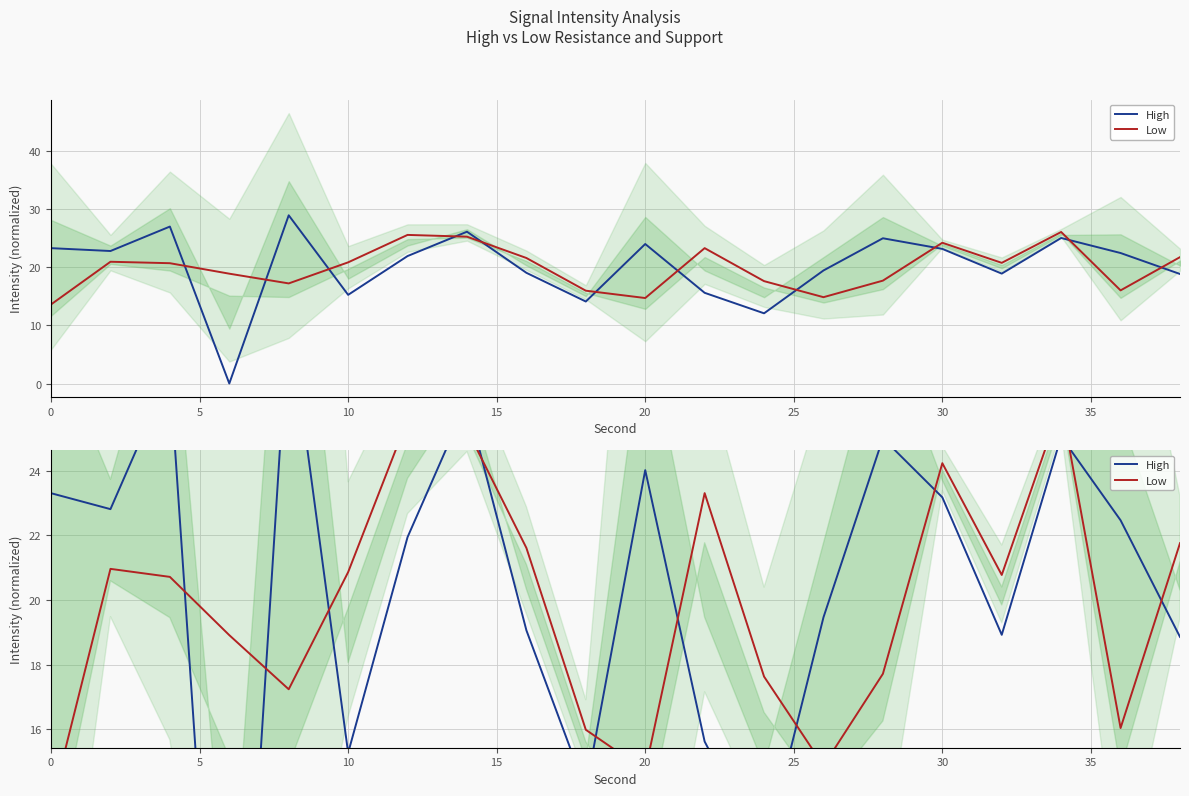

What is the sum of all High values?

403.3